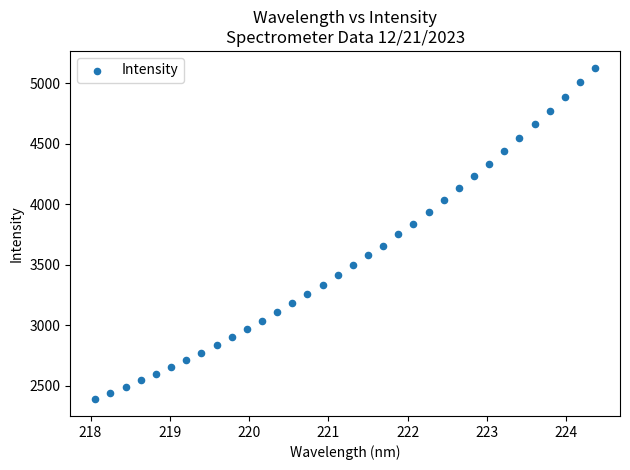

What is the range of Y values (max minus min)?

2743.3